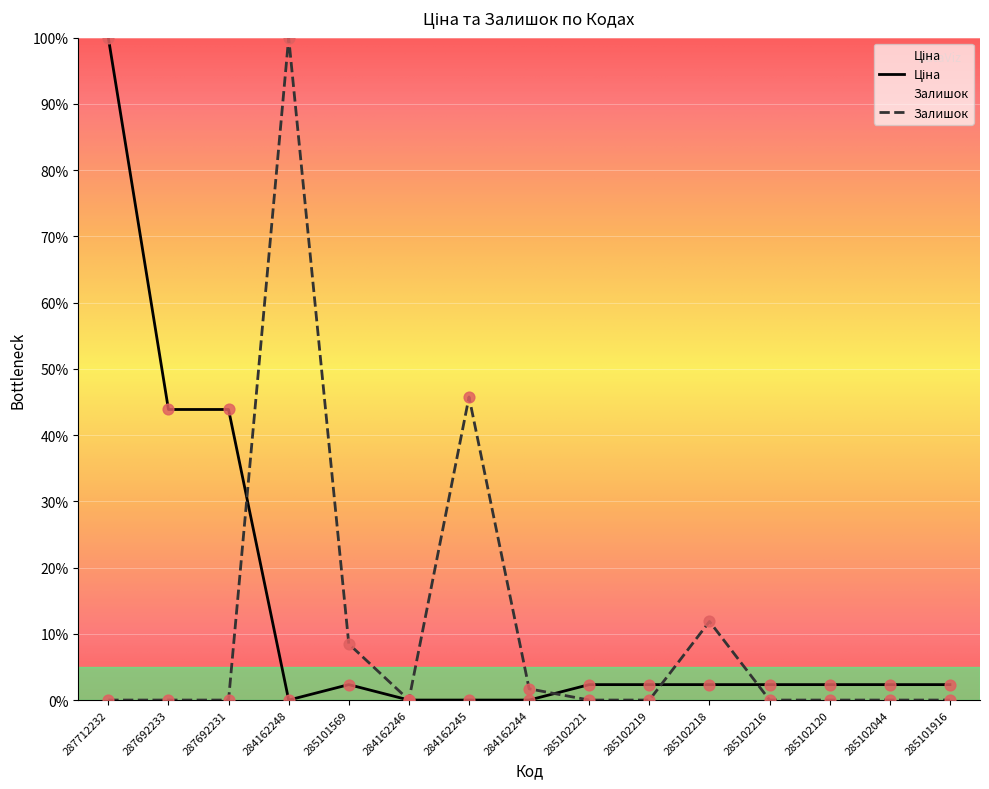

What is the total value across all series at 284162248?

100.0